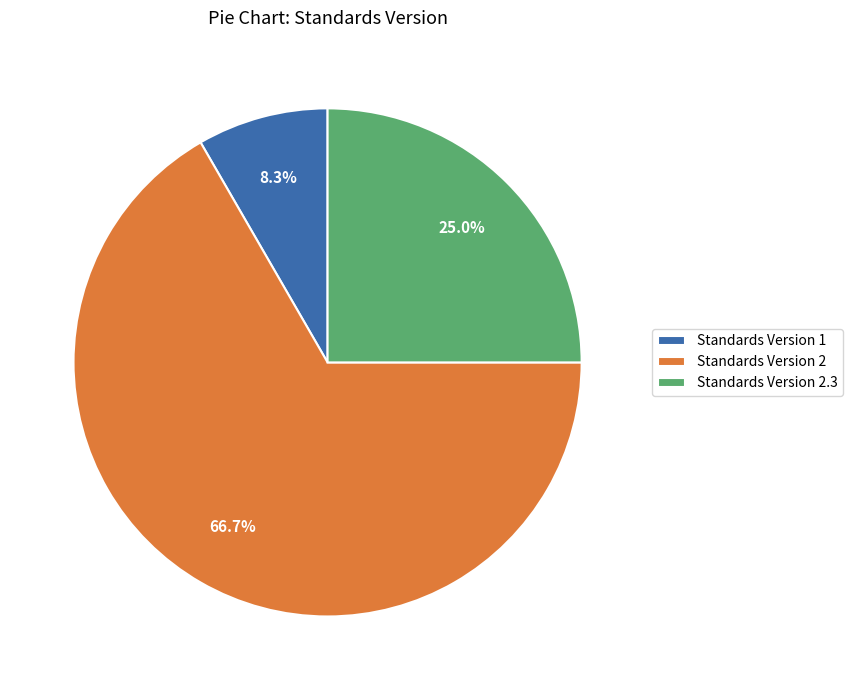

Is there any slice that represents more than half of the pie?

Yes